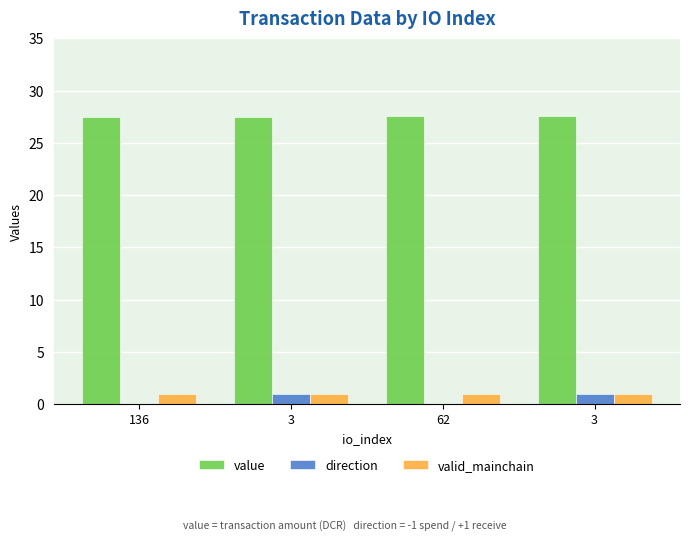

Between 136 and 3, which series saw the biggest shift?

direction